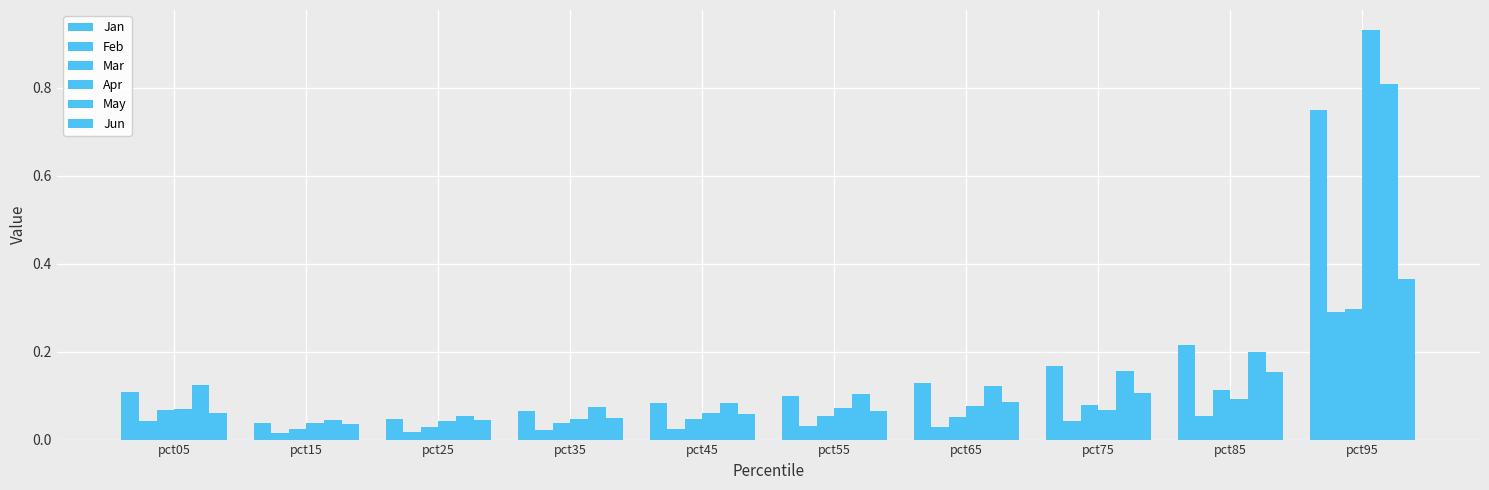

Which has a higher value, pct65 or pct25?

pct65